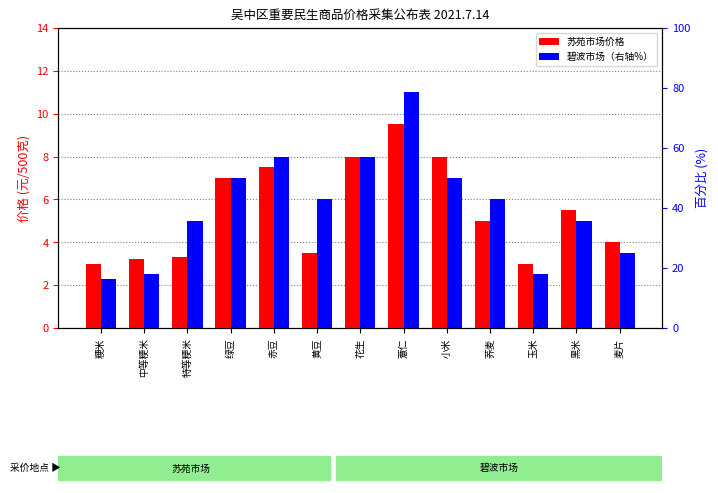

Which label corresponds to the largest value in the chart?

薏仁